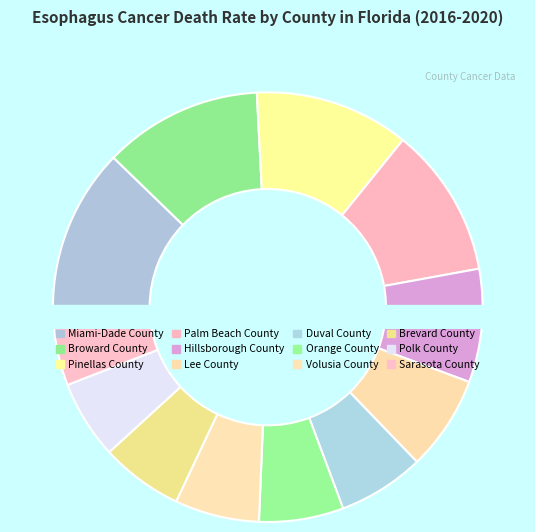

Do Polk County and Palm Beach County together represent more than half of the pie?

No